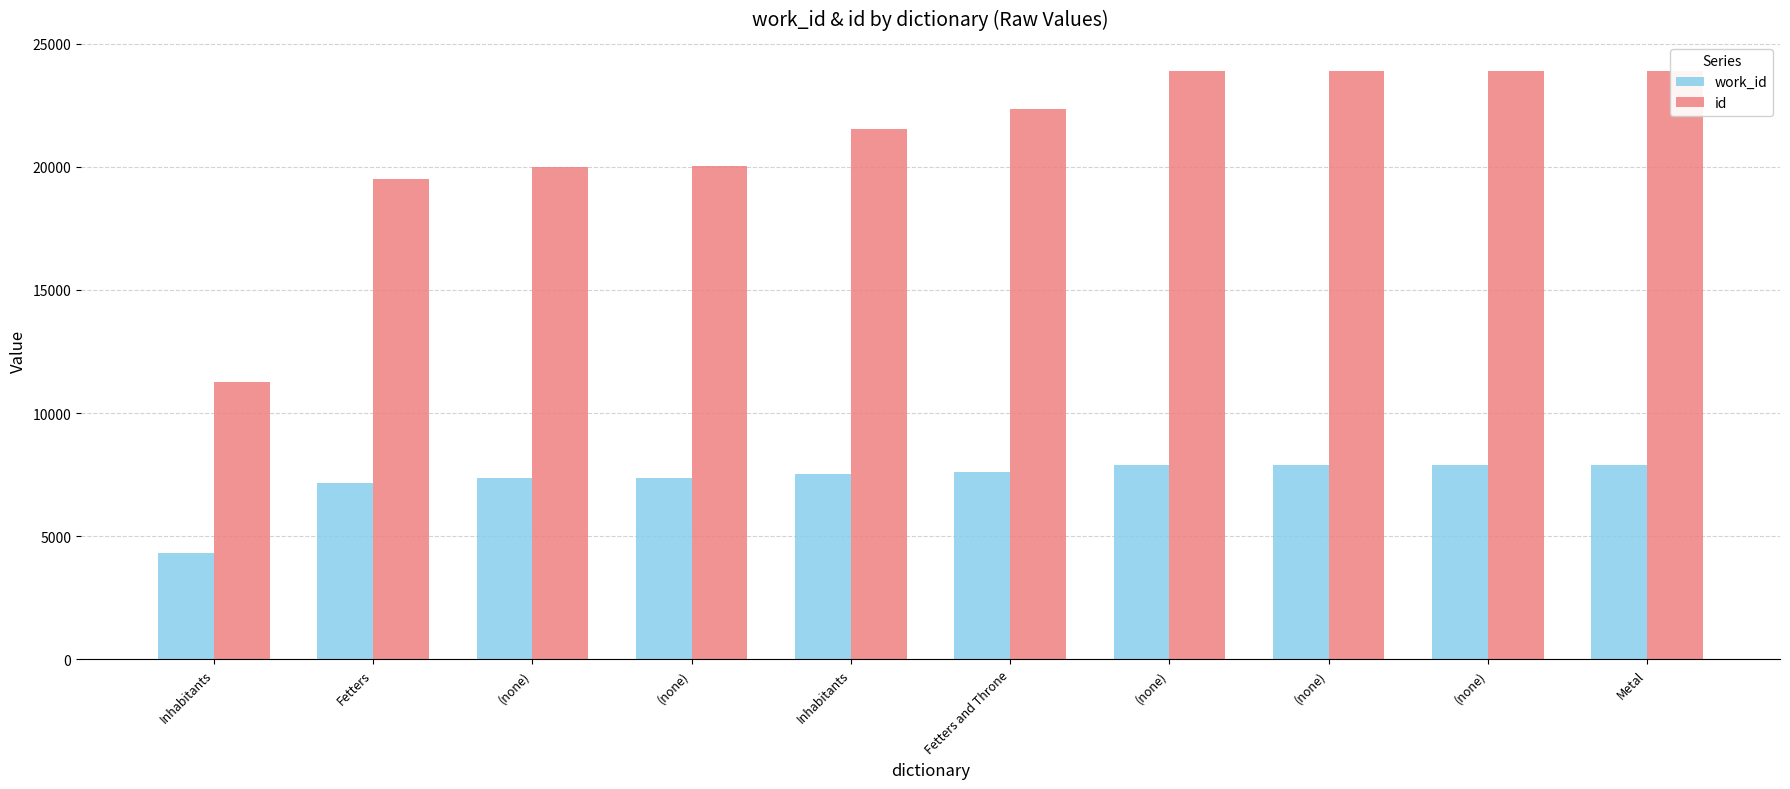

Which category has the lowest value across all series?

Inhabitants